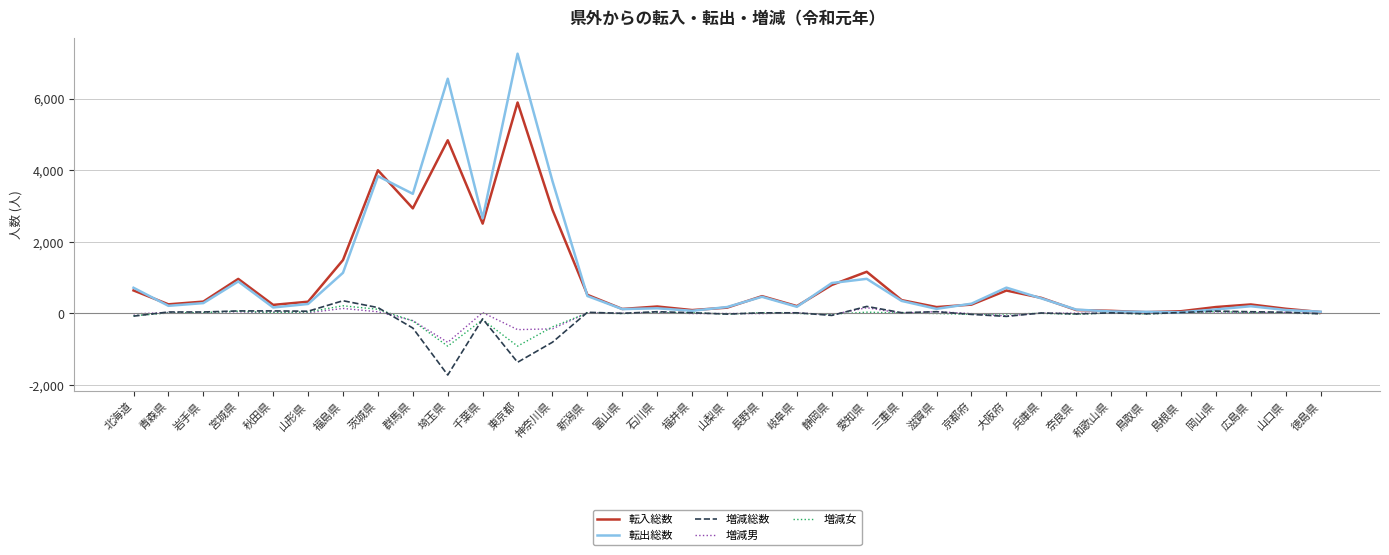

Which series has the largest range (max minus min)?

転出総数